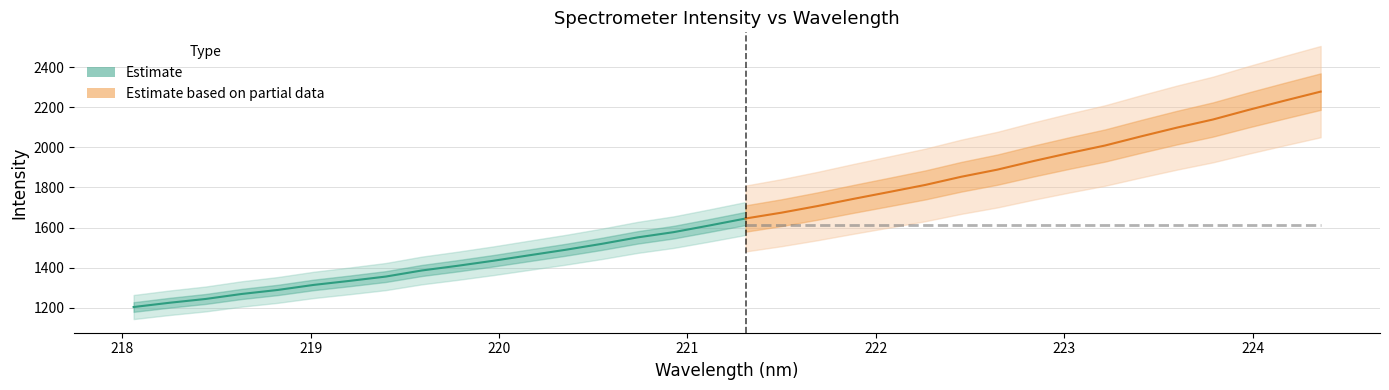

How many data points in y are less than 1644?

17